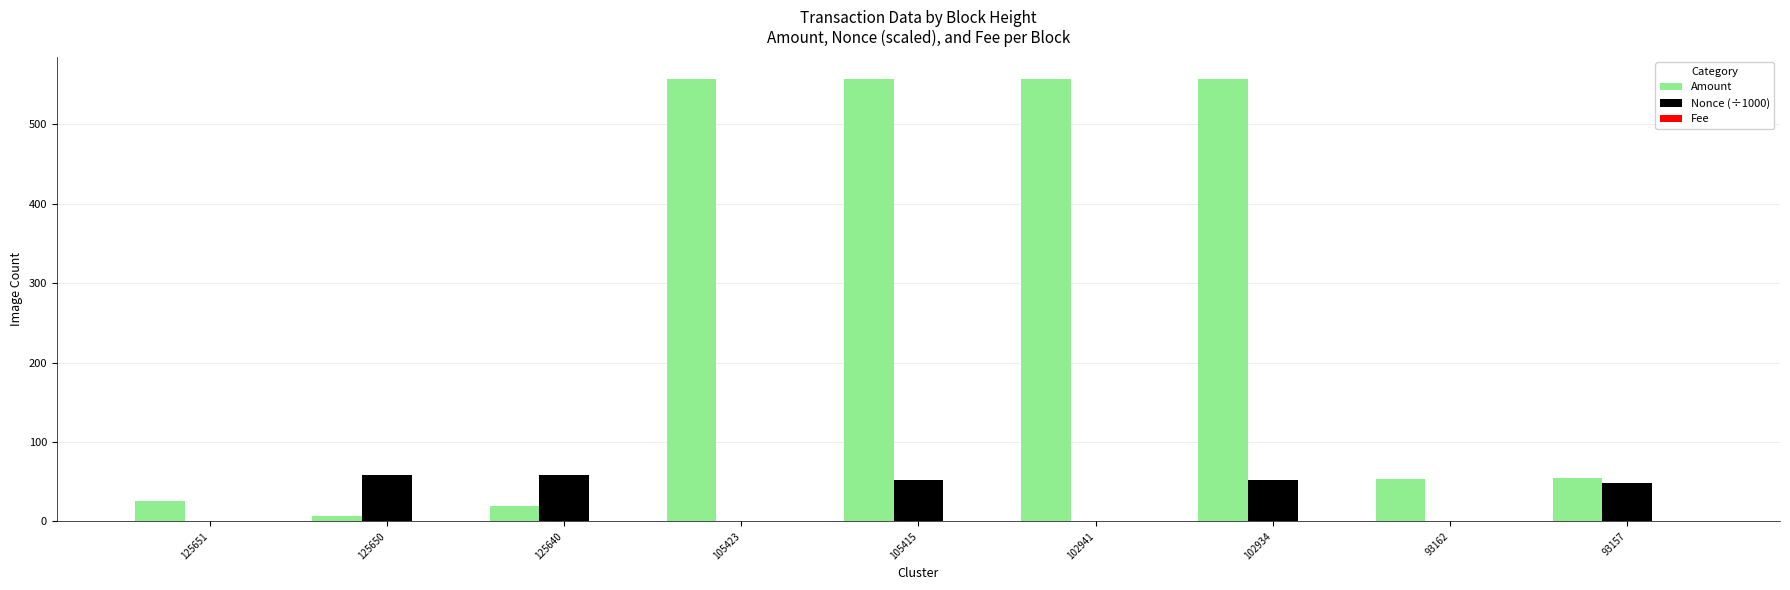

How many data points does each series have?

9